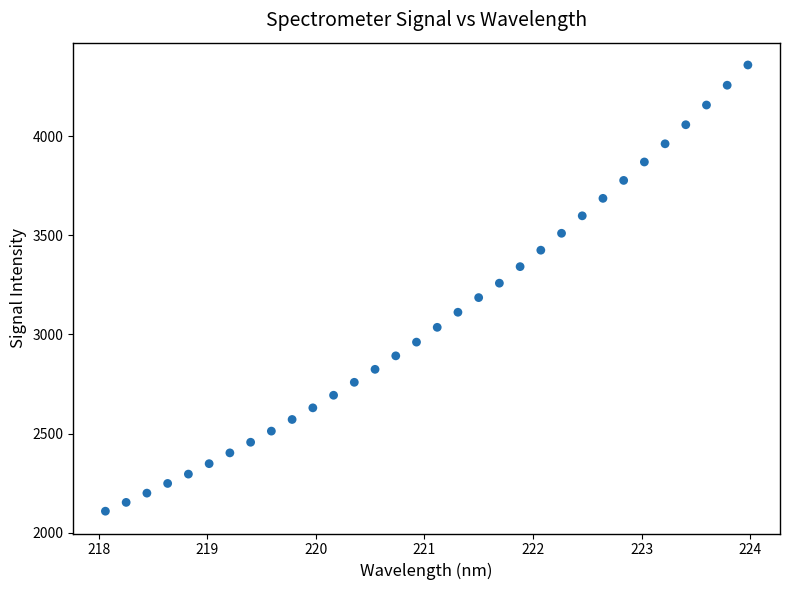

What is the range of X values (max minus min)?

5.9